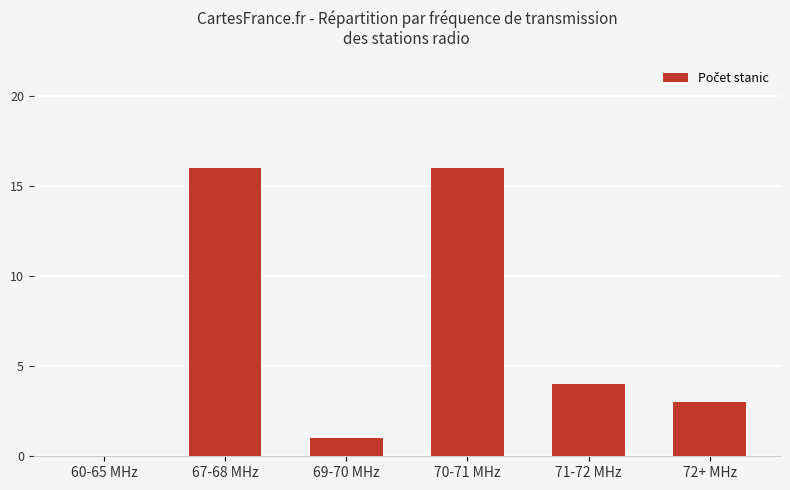

The chart shows a value of 6 at 71-72 MHz. True or false?

False